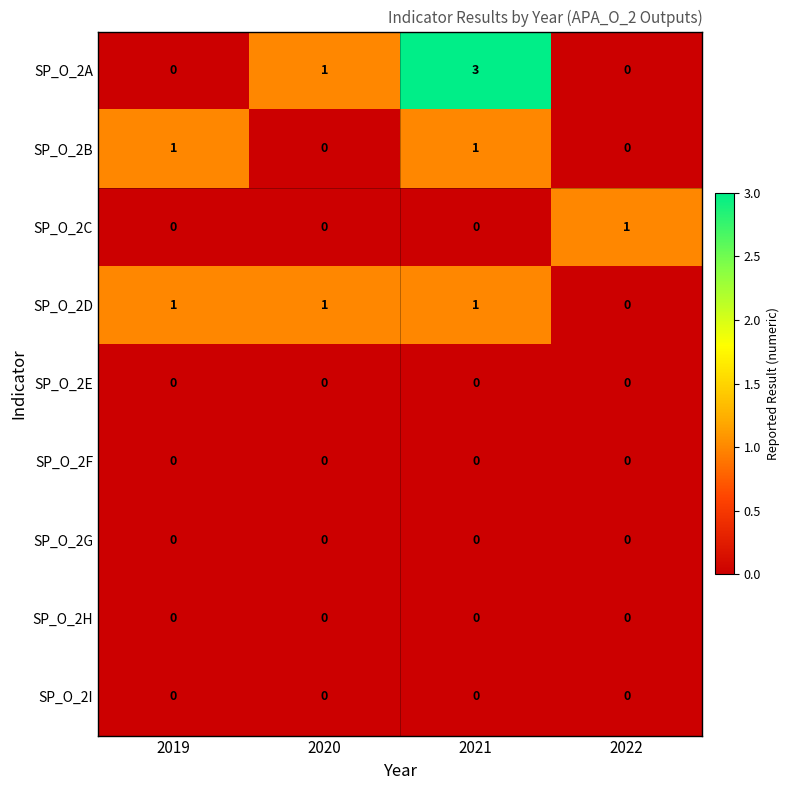

What is the sum of all SP_O_2D values?

3